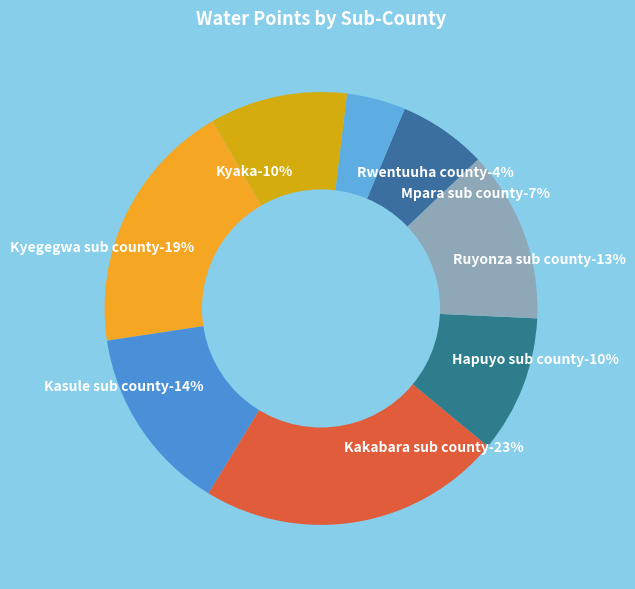

How many segments does this pie chart have?

8